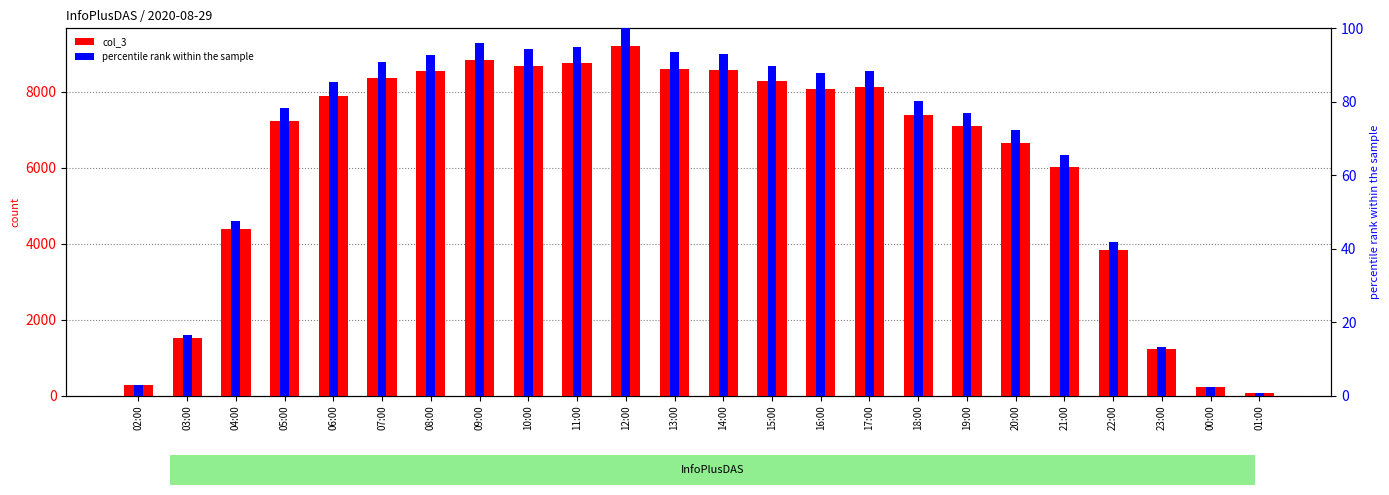

The col_3 series shows 6029.0 at 21:00. True or false?

True